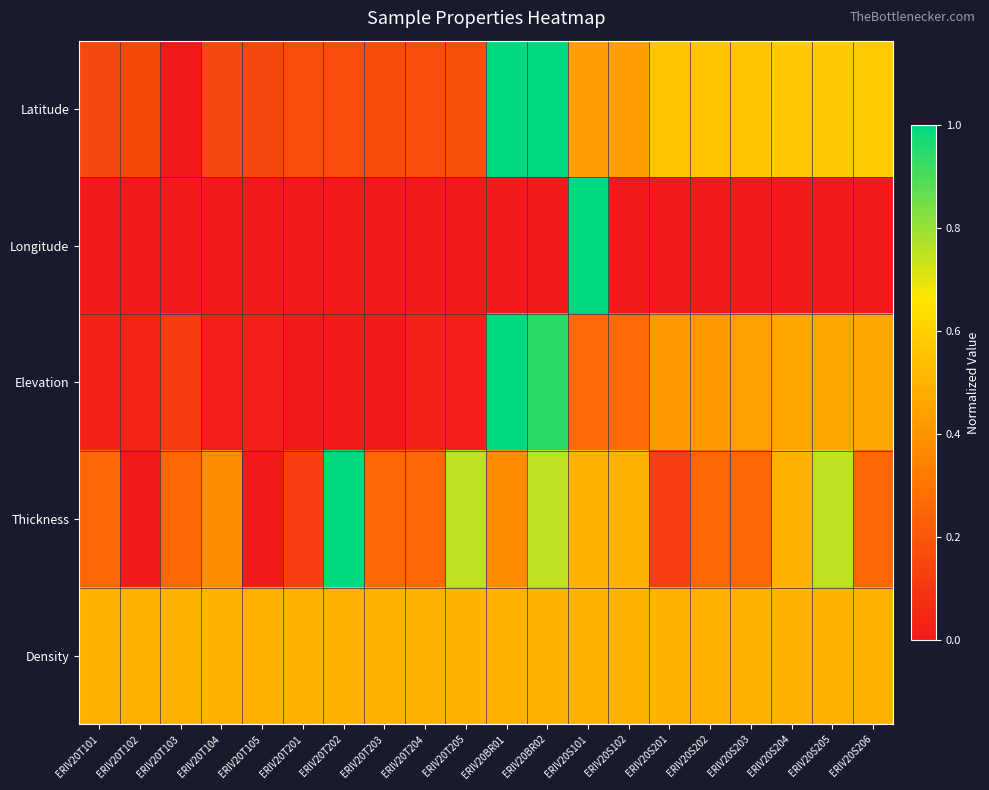

Count the number of data series in this chart.

5